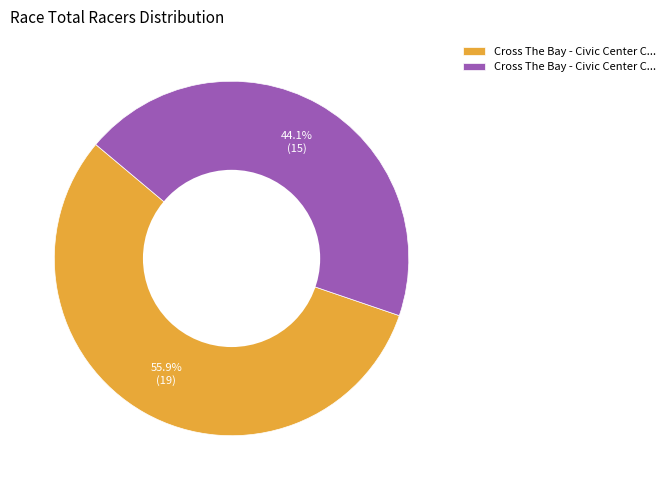

Is there any slice that represents more than half of the pie?

Yes